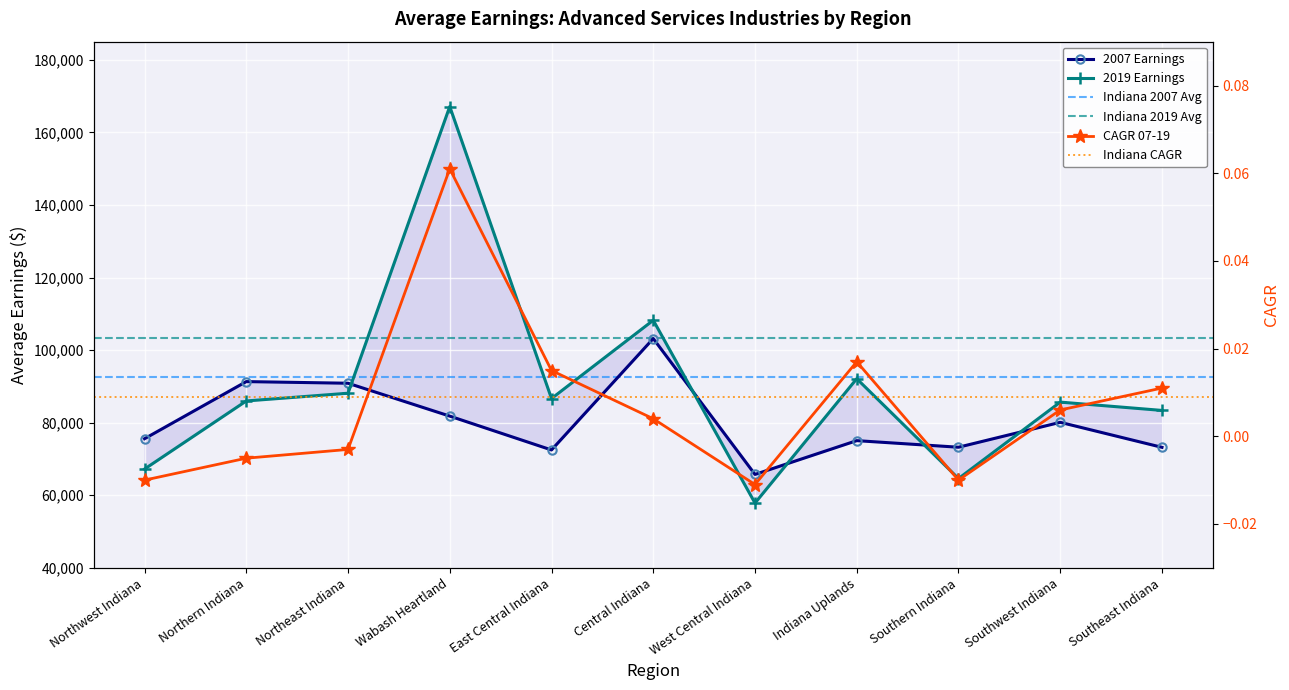

True or false: 2019 Earnings has more than 0 interior local peaks.

True